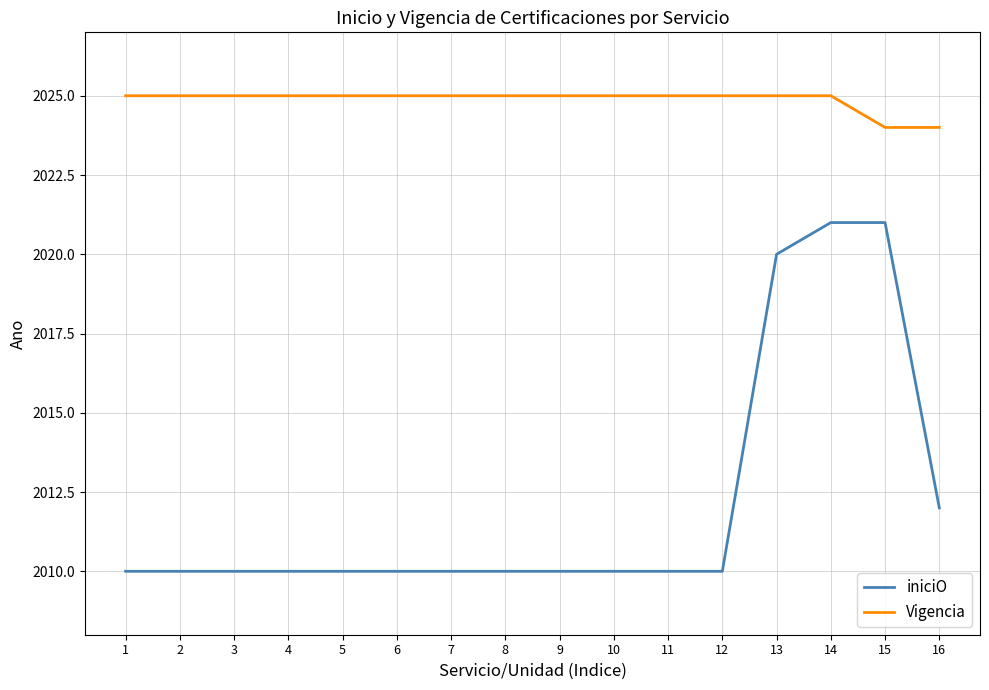

Does the chart have visible grid lines?

Yes